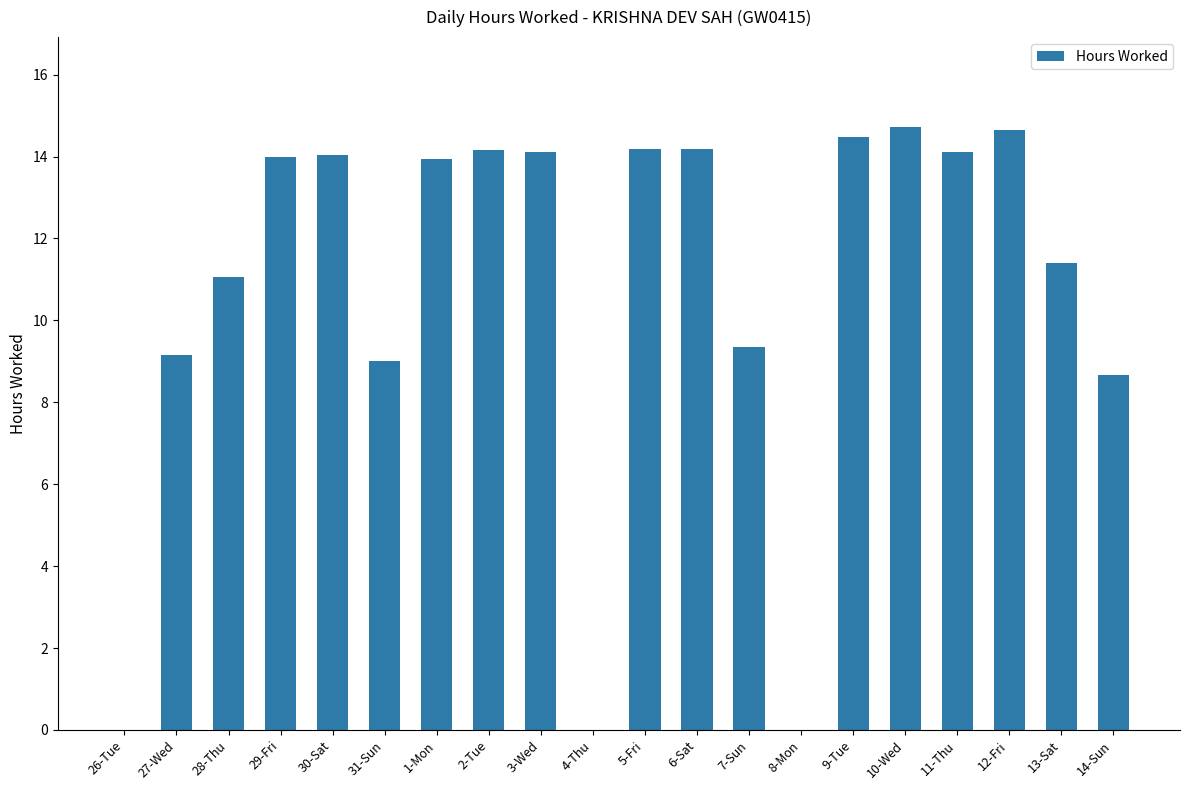

True or false: the data shows 0.0 at 4-Thu.

True